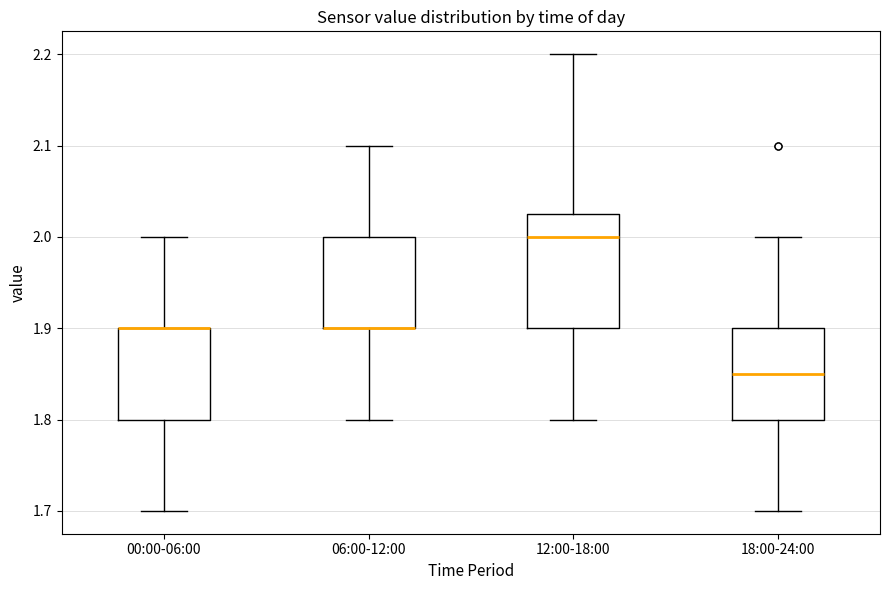

Where does the lower whisker of the box for 06:00-12:00 end on the y-axis? The values are not printed on the chart, so give them approximately, as read against the axis.

1.80